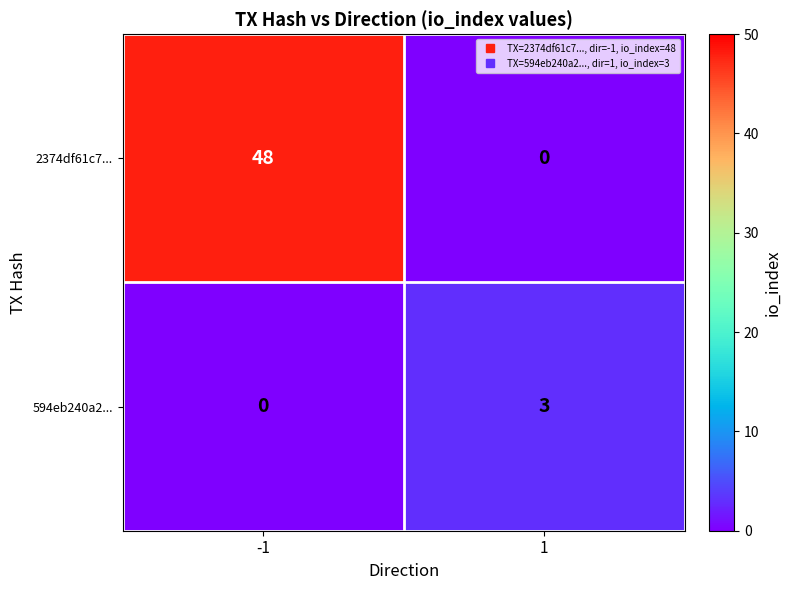

What is the maximum value shown in the chart?

48